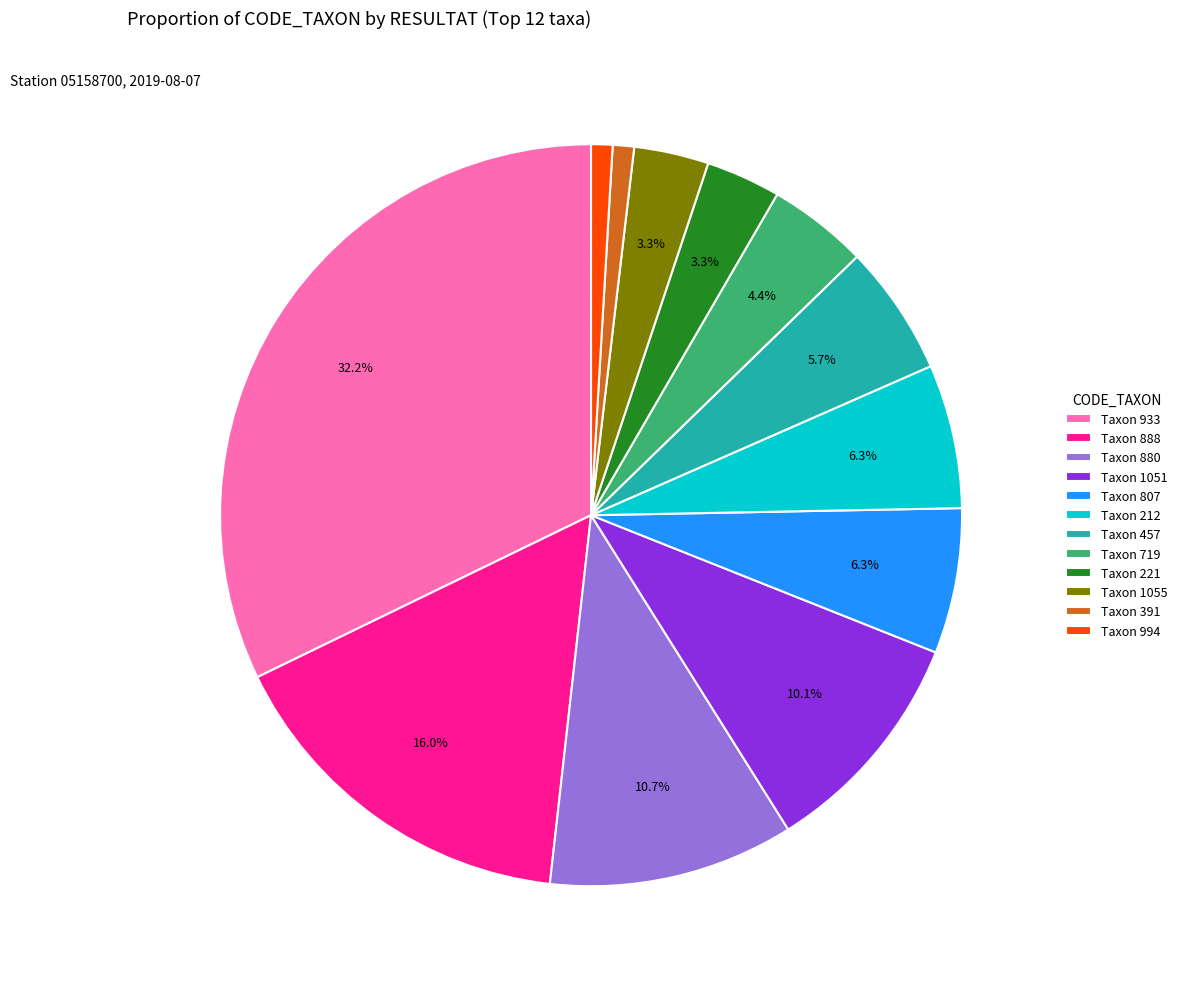

What portion of the pie excludes Taxon 719?

95.6%